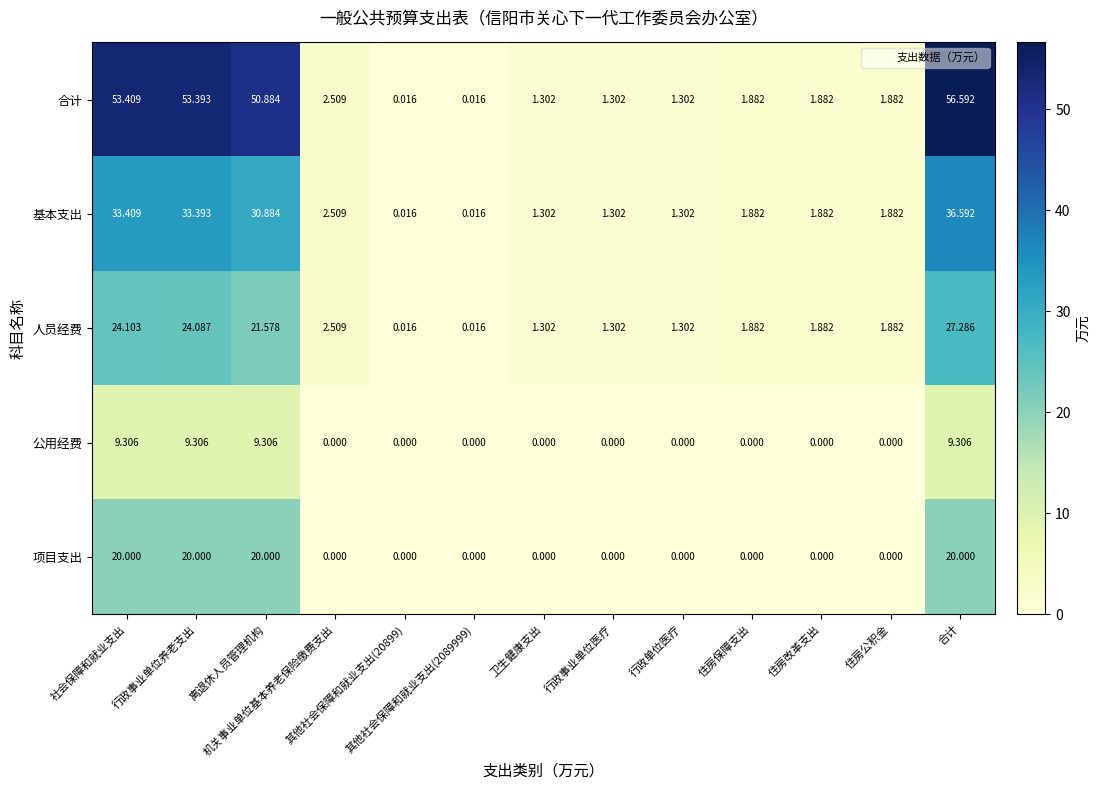

How many series are shown in this chart?

5